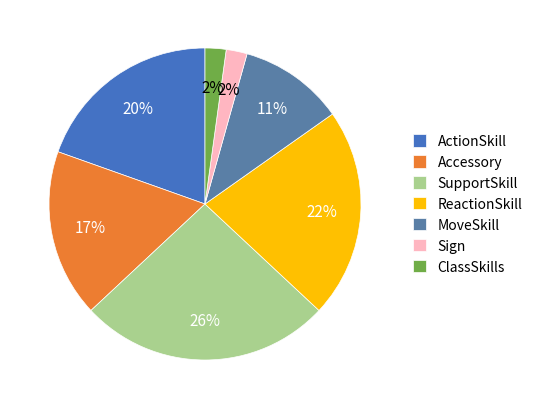

How many segments does this pie chart have?

7